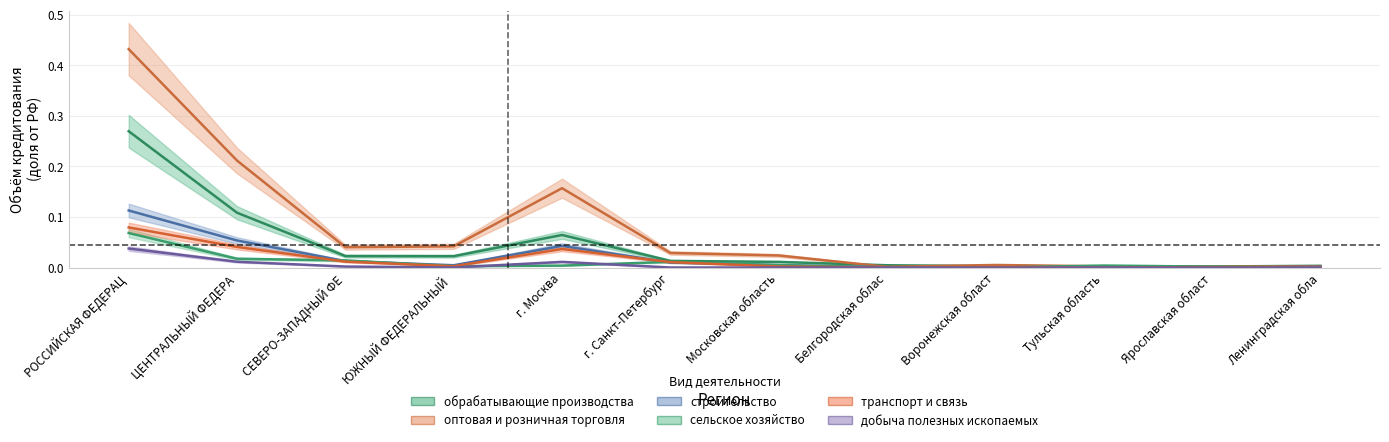

At which label is оптовая и розничная торговля closest to 0?

Белгородская облас